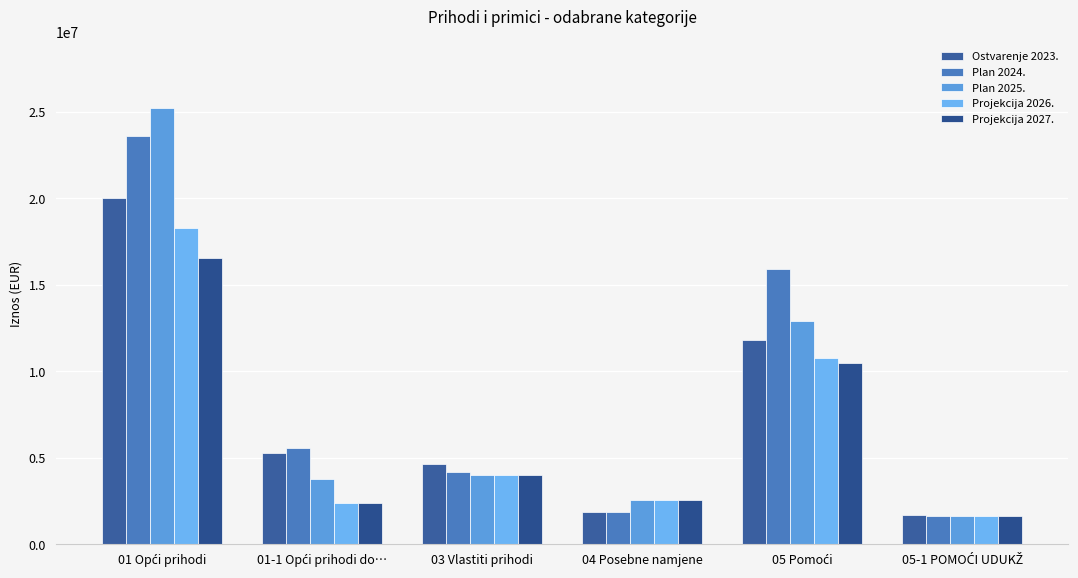

At which category does the chart reach its minimum across all series?

05-1 POMOĆI UDUKŽ